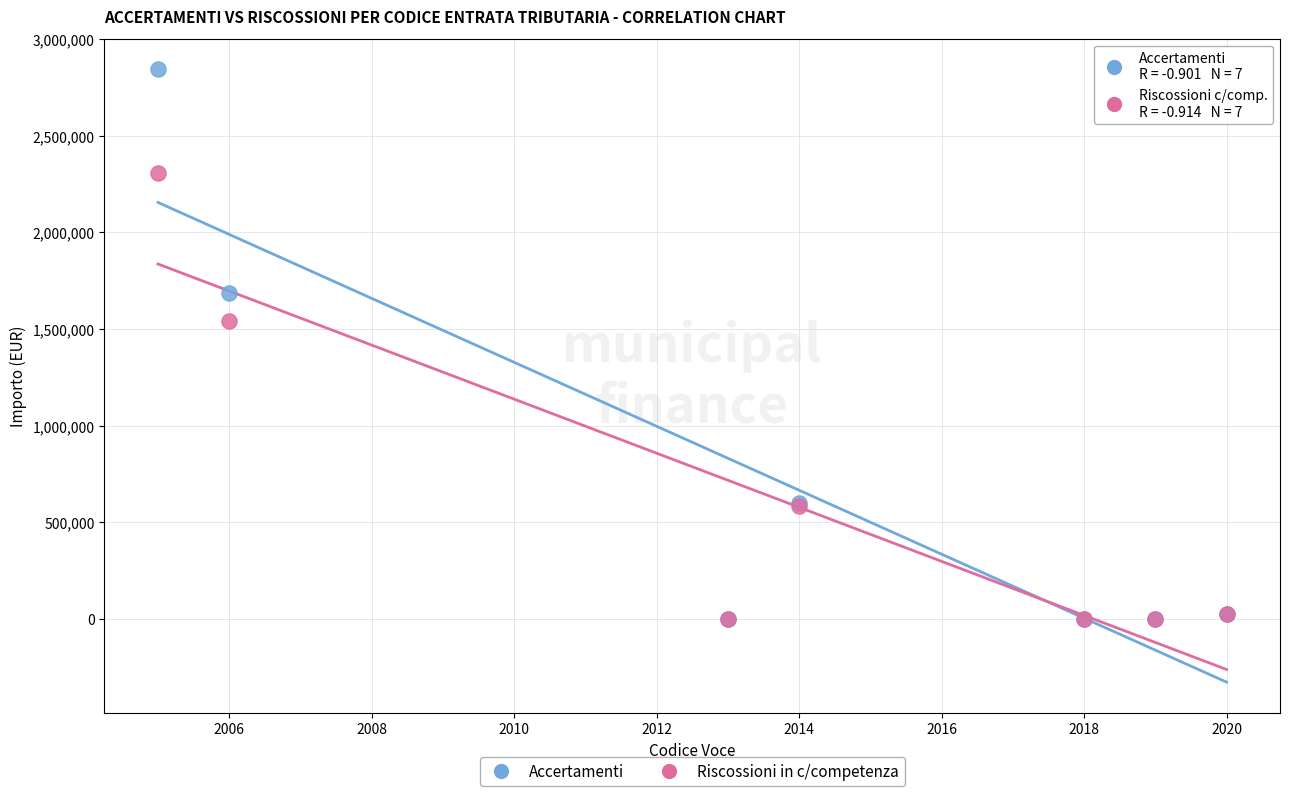

What are all the series names shown in the legend?

Accertamenti, Riscossioni in c/competenza